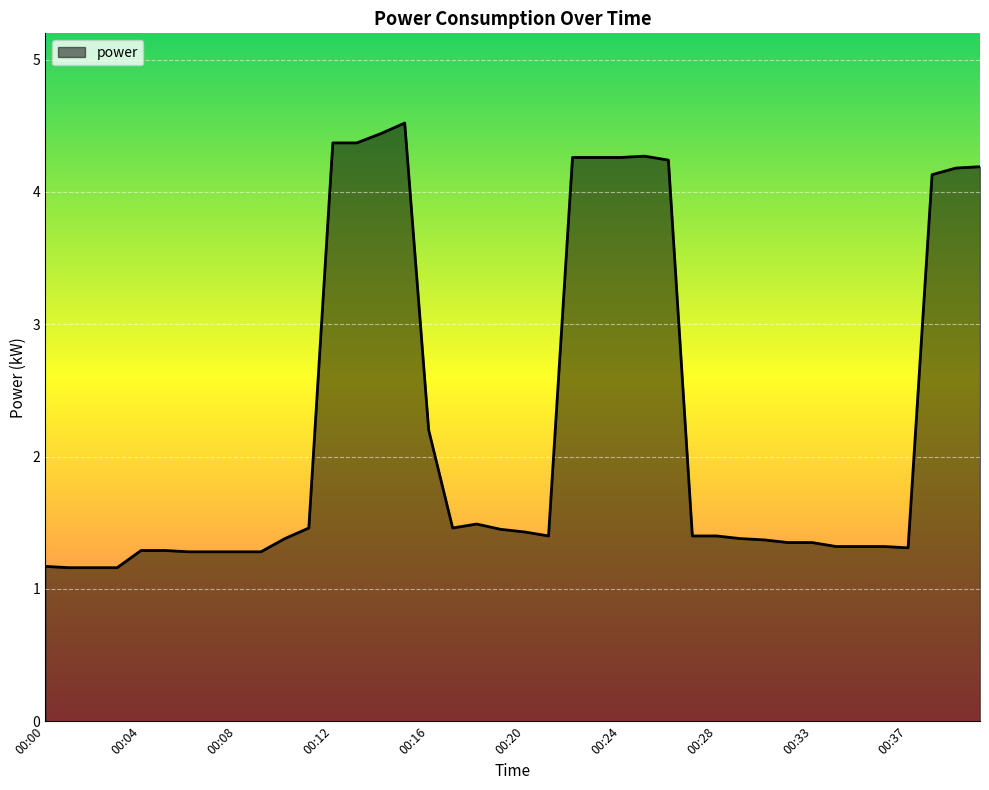

Reading left to right, what are all the values shown in this chart?

00:00=1.2	00:01=1.2	00:02=1.2	00:03=1.2	00:04=1.3	00:05=1.3	00:06=1.3	00:07=1.3	00:08=1.3	00:09=1.3	00:10=1.4	00:11=1.5	00:12=4.4	00:13=4.4	00:14=4.4	00:15=4.5	00:16=2.2	00:17=1.5	00:18=1.5	00:19=1.4	00:20=1.4	00:21=1.4	00:22=4.3	00:23=4.3	00:24=4.3	00:25=4.3	00:26=4.2	00:27=1.4	00:28=1.4	00:29=1.4	00:31=1.4	00:32=1.4	00:33=1.4	00:34=1.3	00:35=1.3	00:36=1.3	00:37=1.3	00:38=4.1	00:39=4.2	00:40=4.2